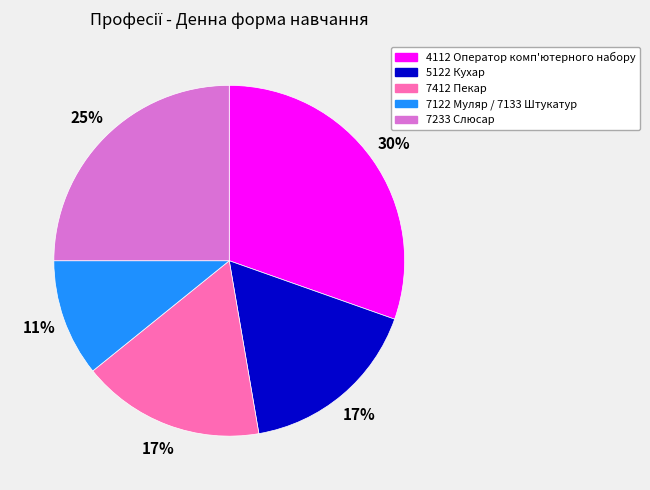

The 7412 Пекар slice represents 17% of the pie. True or false?

True